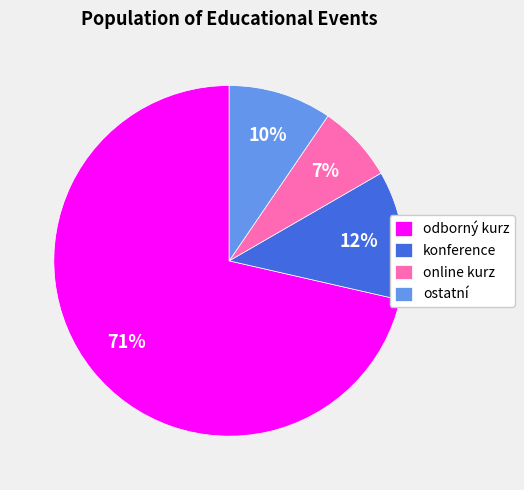

Do online kurz and ostatní together represent more than half of the pie?

No